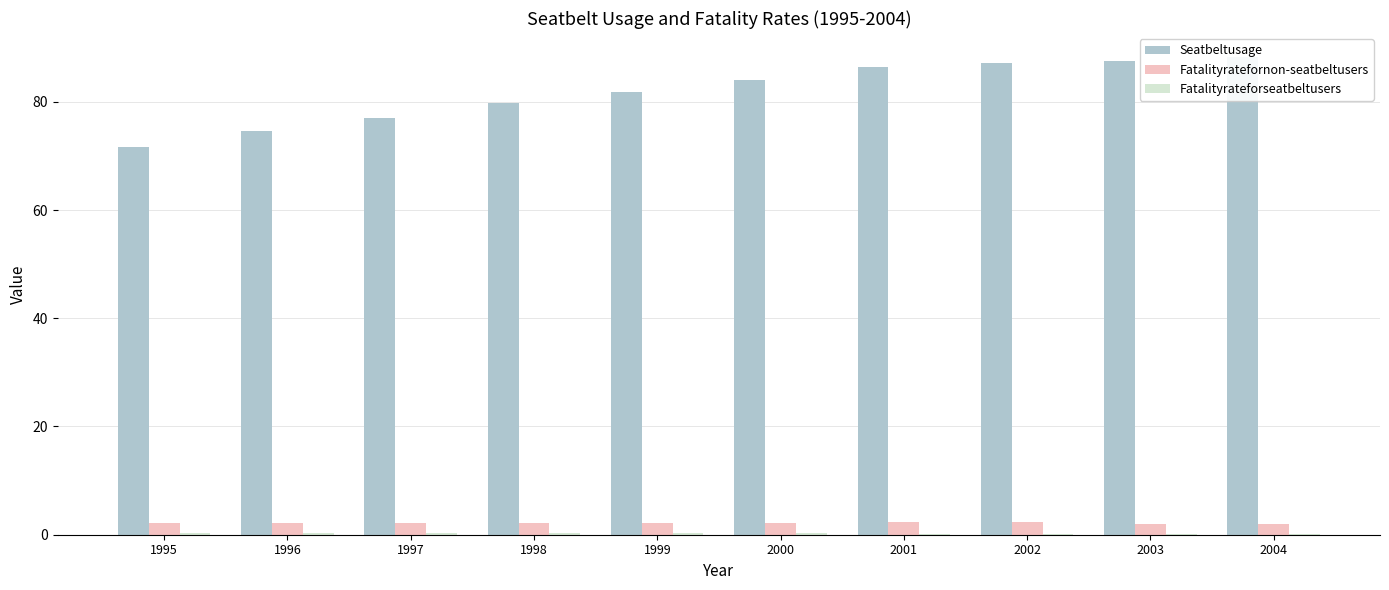

What are all the series names shown in the legend?

Seatbeltusage, Fatalityratefornon-seatbeltusers, Fatalityrateforseatbeltusers